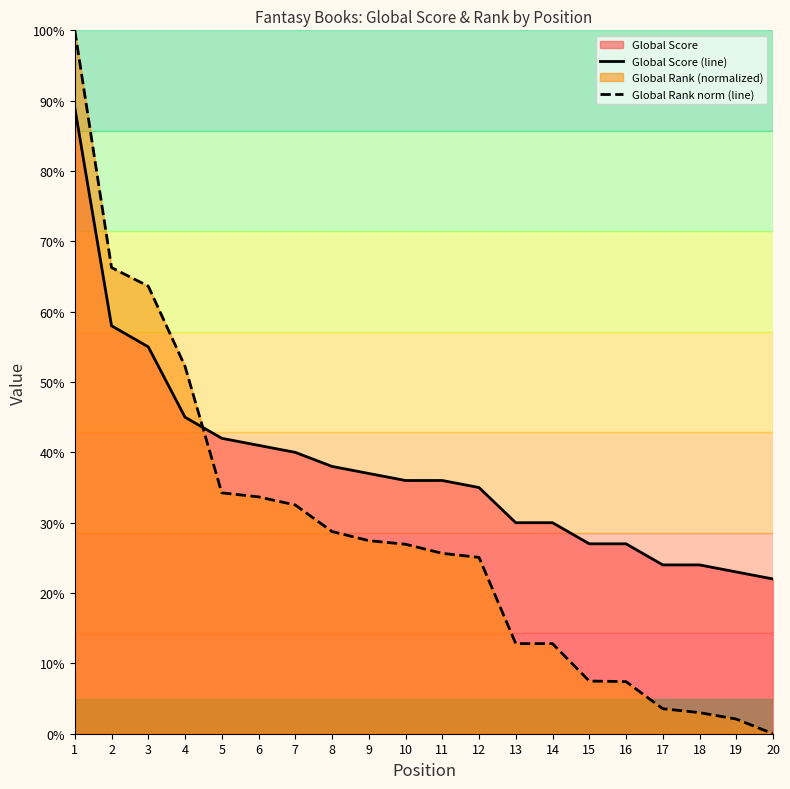

List the series in order of their overall mean, highest first.

Global Score (line), Global Rank norm (line)